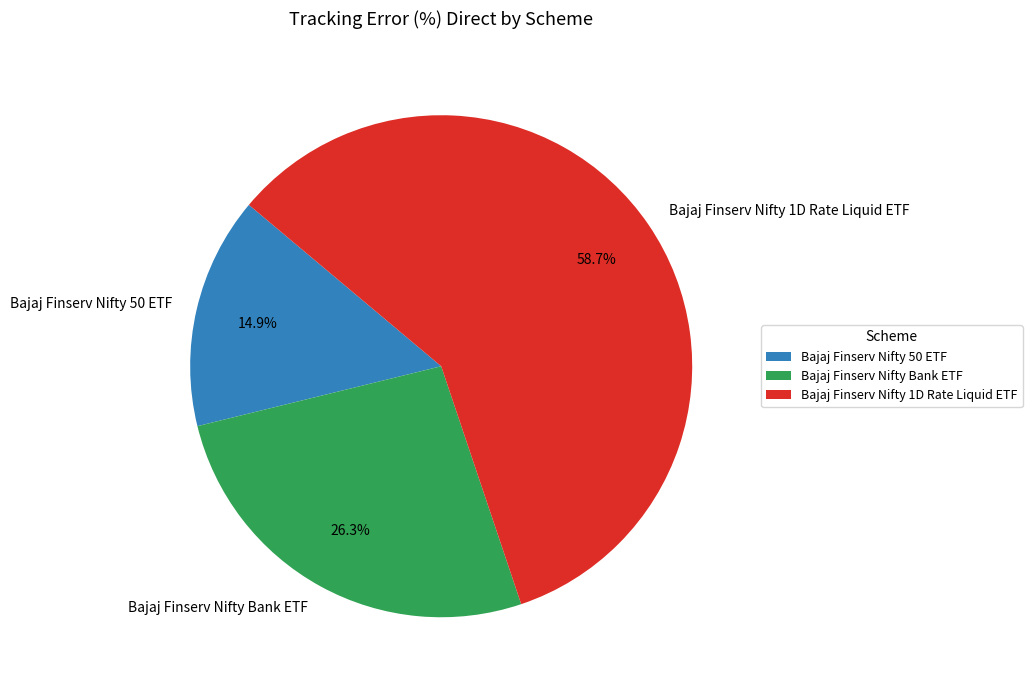

Rank the categories by value from highest to lowest.

Bajaj Finserv Nifty 1D Rate Liquid ETF, Bajaj Finserv Nifty Bank ETF, Bajaj Finserv Nifty 50 ETF